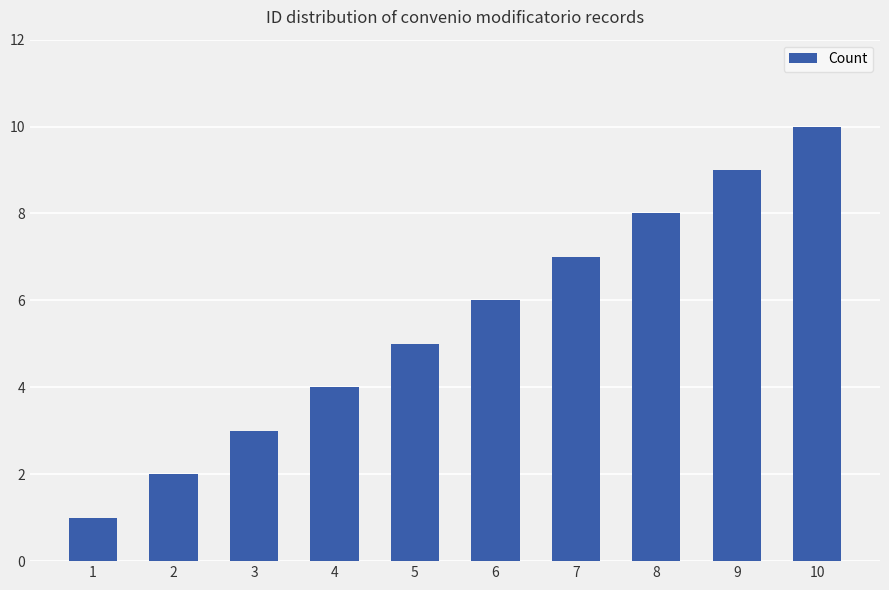

Reading right to left, what are all the values shown in this chart?

10=10	9=9	8=8	7=7	6=6	5=5	4=4	3=3	2=2	1=1